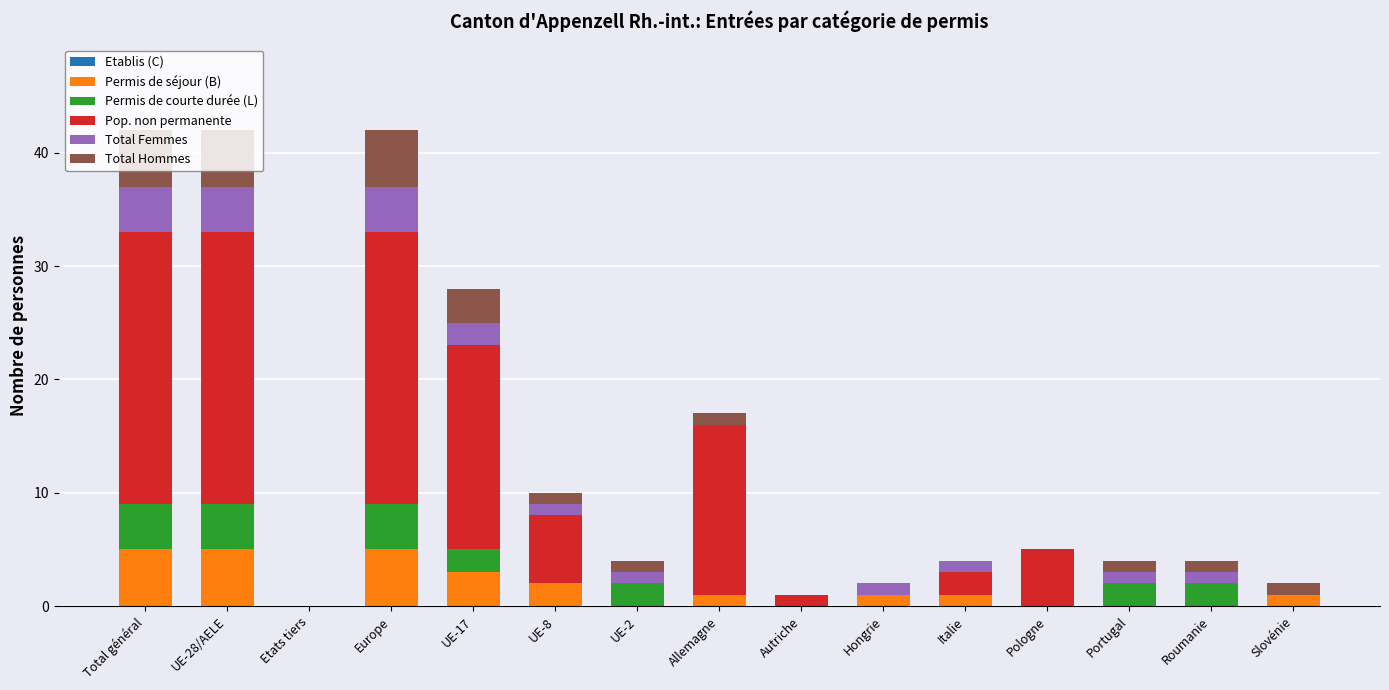

What is the total value across all series at Pologne?

5